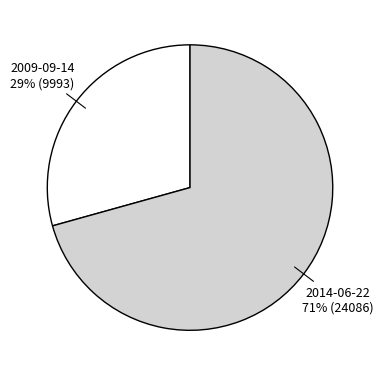

Which slice represents more than half of the pie?

2014-06-22